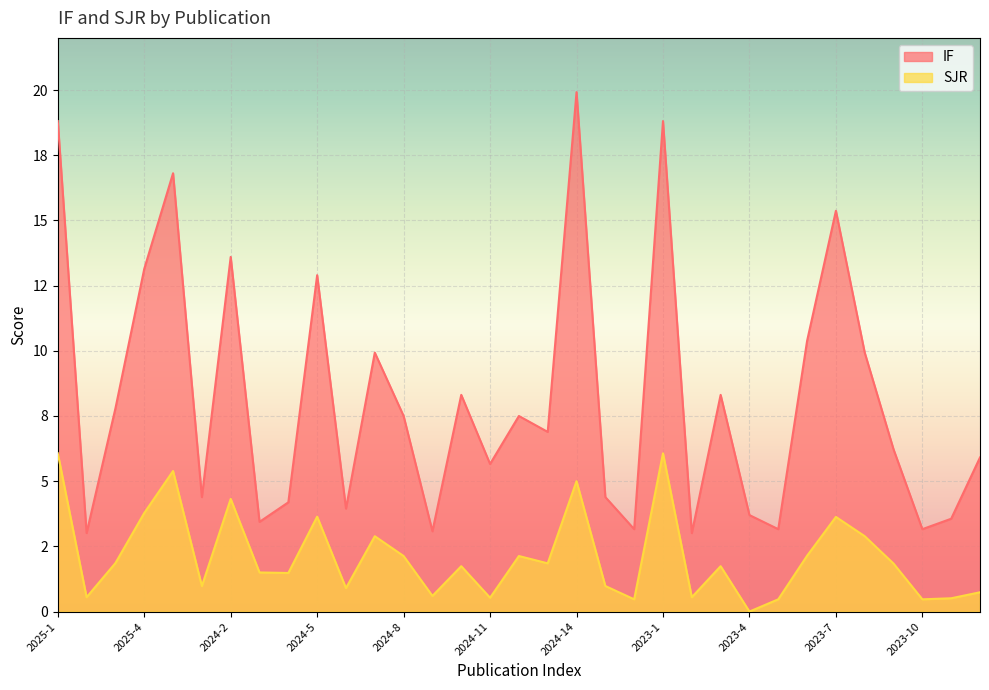

What is the average value of the IF series?

8.2